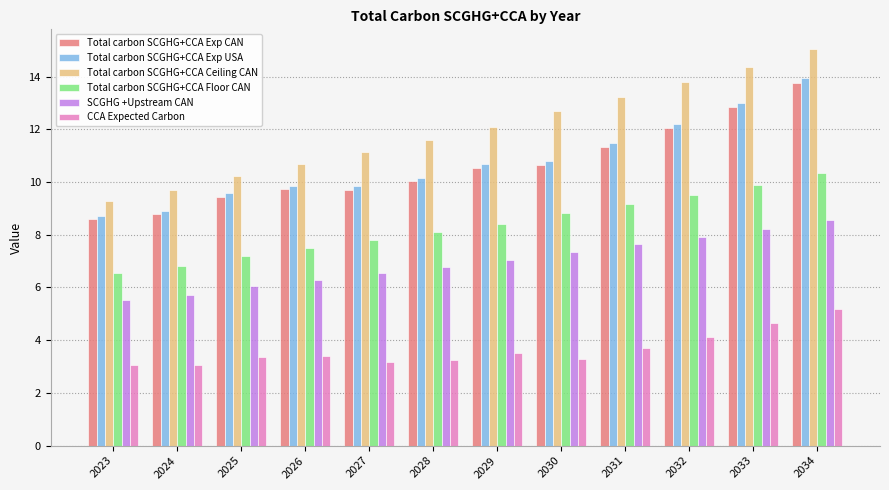

Which series changed the most between 2028 and 2029?

Total carbon SCGHG+CCA Exp USA